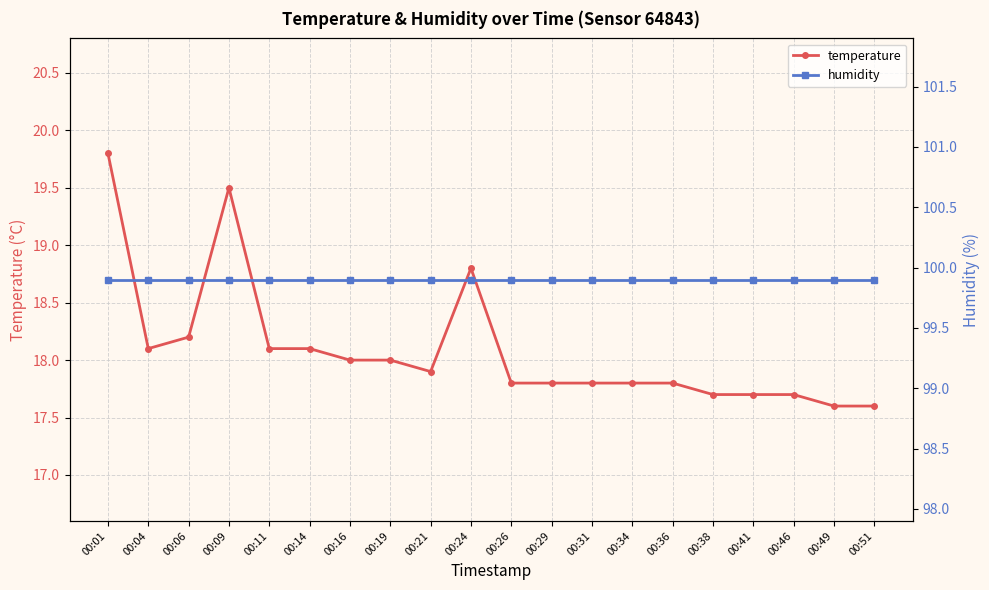

True or false: humidity has more than 2 points higher than both neighbors.

False